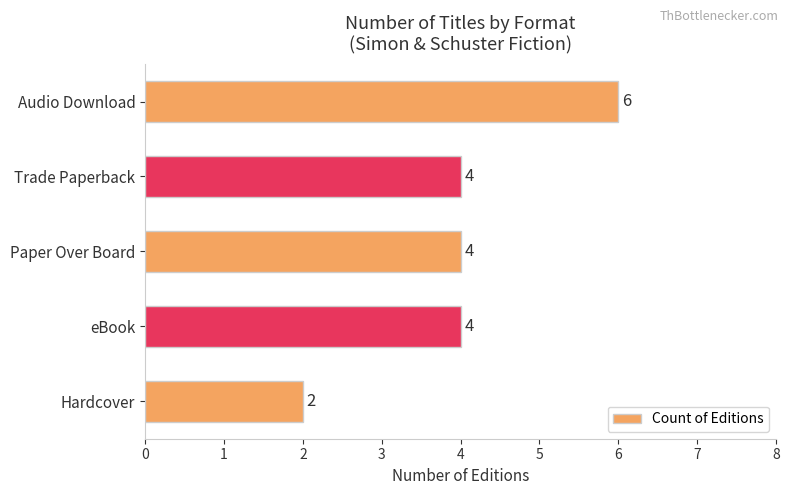

How many data points are less than 4?

1